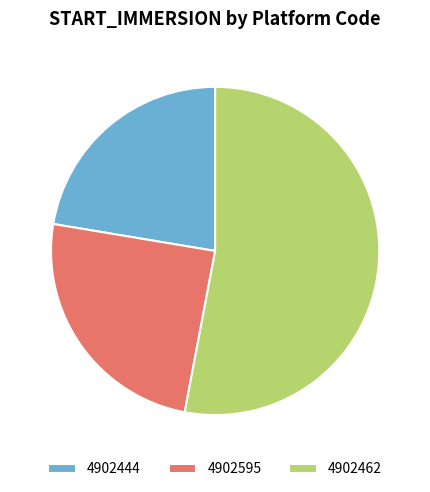

Which slice represents more than half of the pie?

4902462